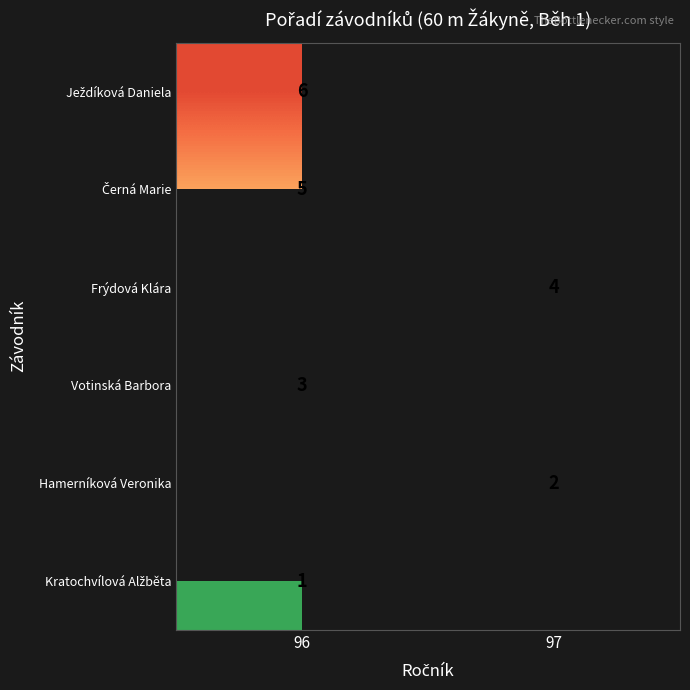

The value of Hamerníková Veronika at 97 is 3. True or false?

False